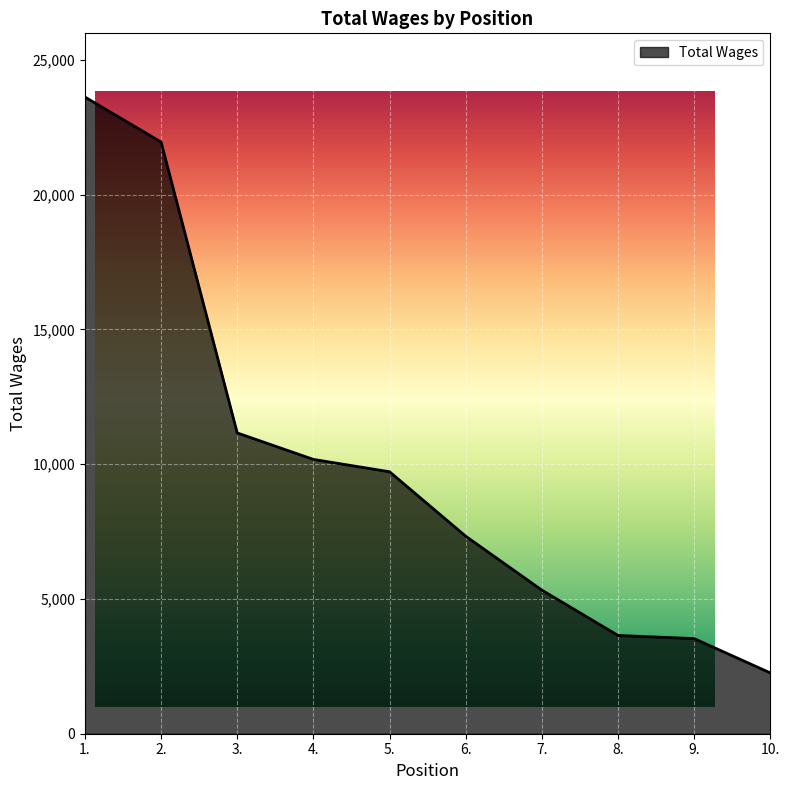

How many data points are above 9718?

4